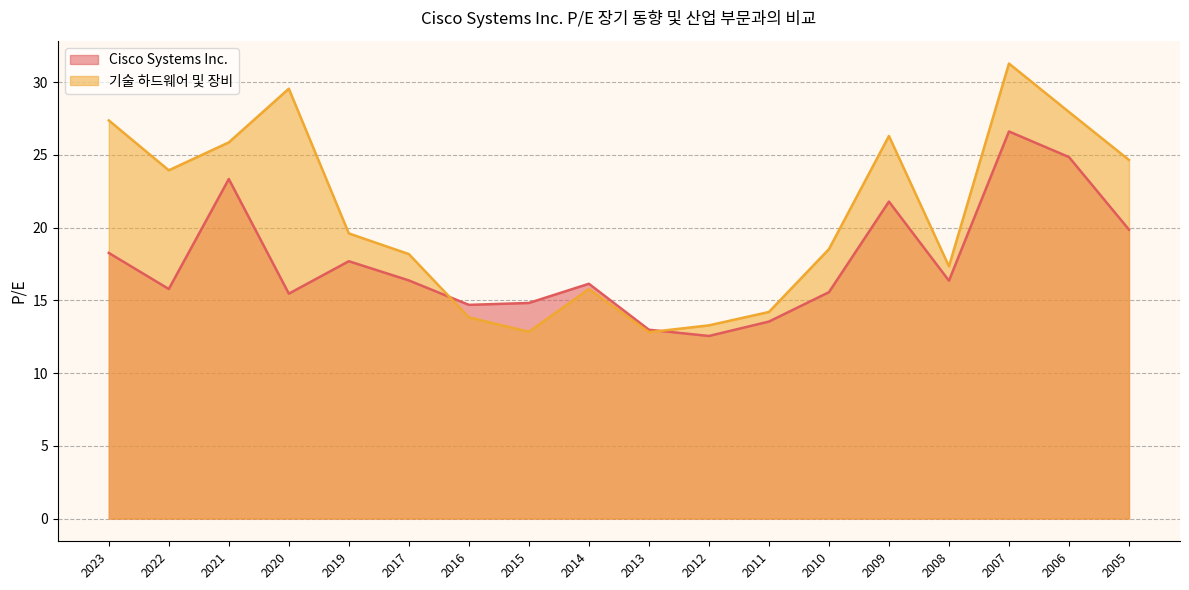

What are all the series names shown in the legend?

Cisco Systems Inc., 기술 하드웨어 및 장비